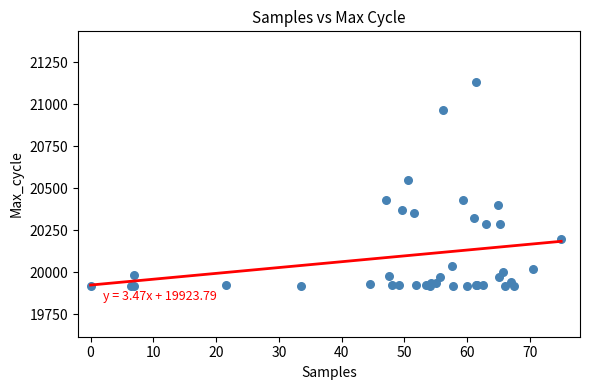

What Y value in the scatter plot is closest to 20525?

20549